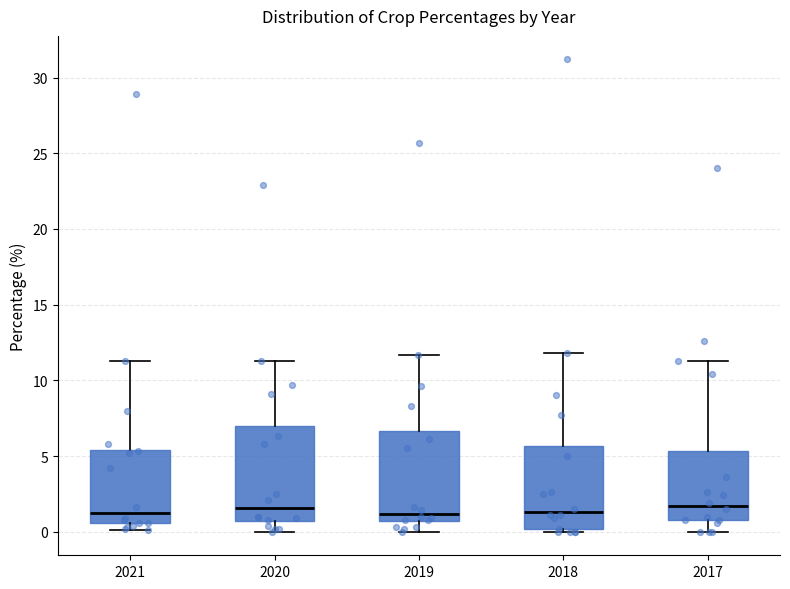

Where is the upper edge of the box at x = 2018 on the y-axis? The values are not printed on the chart, so give them approximately, as read against the axis.

5.5